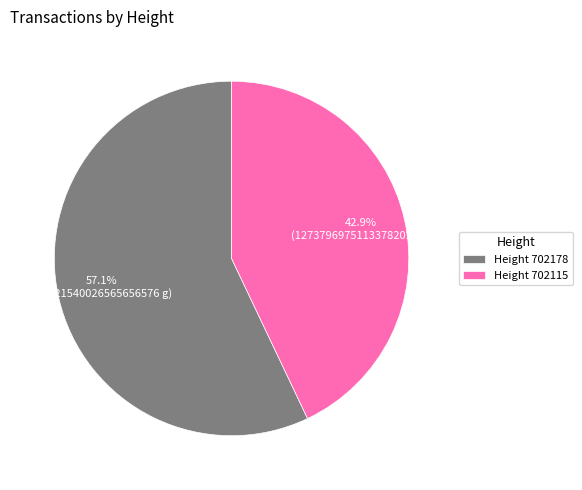

Which has a higher value, Height 702115 or Height 702178?

Height 702178